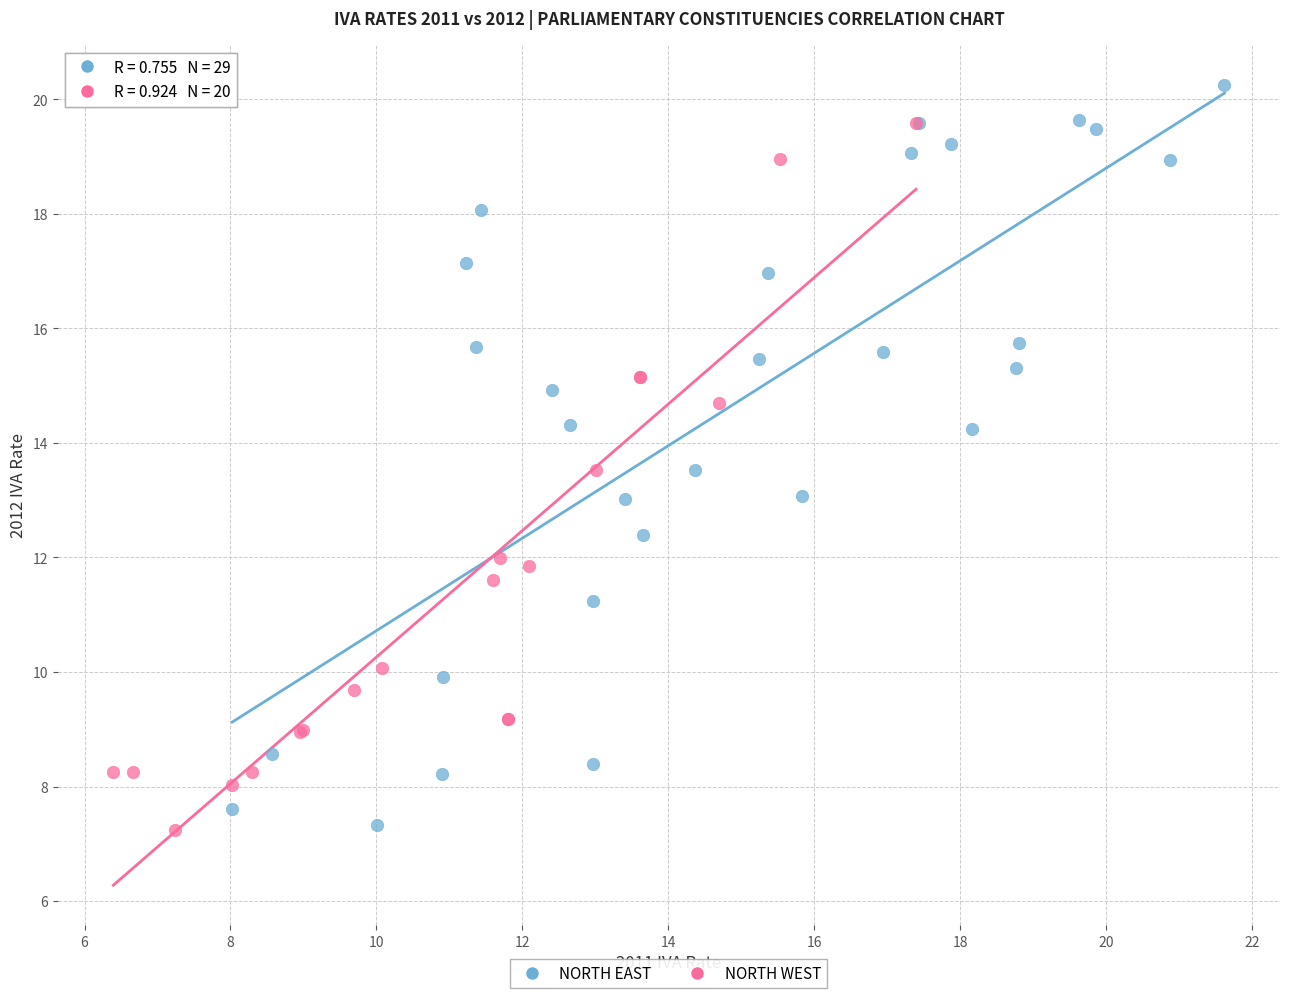

Which series contains the highest Y value?

NORTH EAST